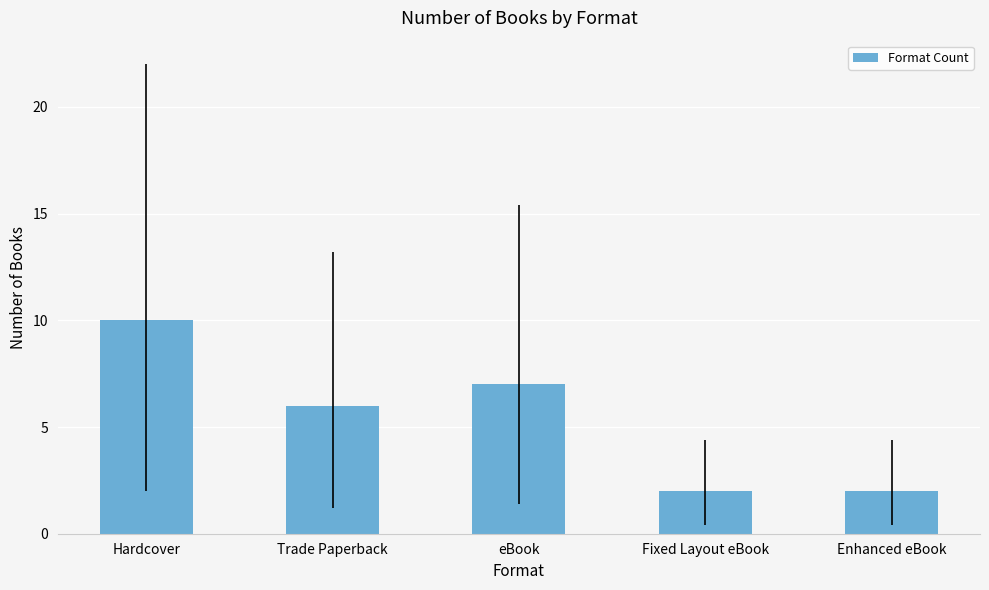

What is the label of the 3rd bar from the left?

eBook